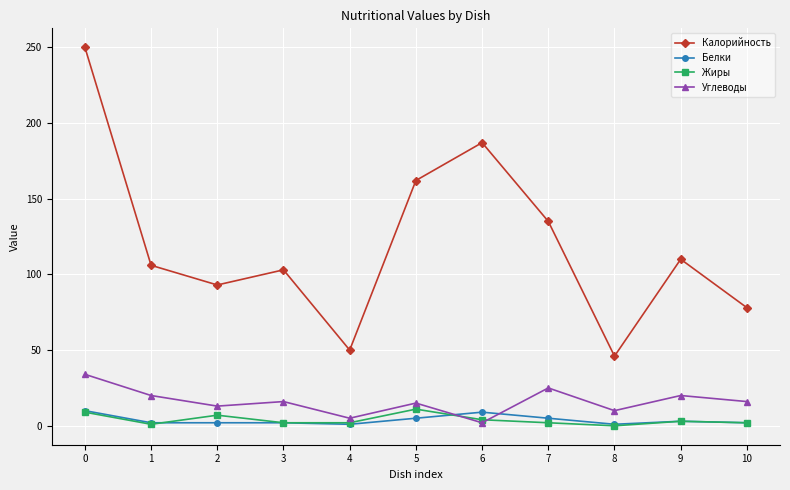

True or false: Калорийность has more than 2 points higher than both neighbors.

True